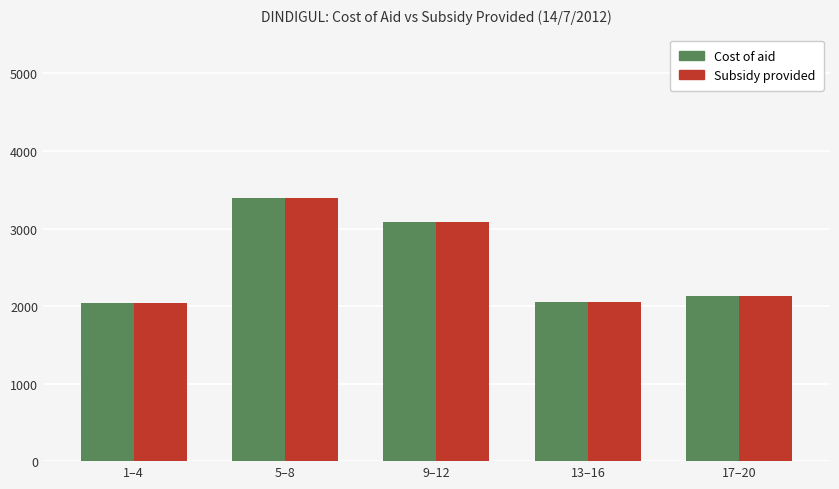

What is the minimum value for Subsidy provided?

2044